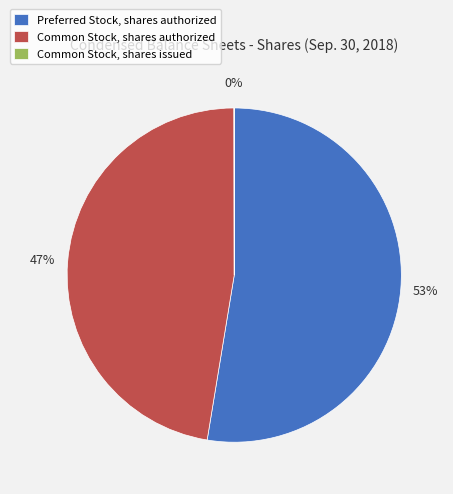

To the nearest percent, what is the average slice percentage?

33%